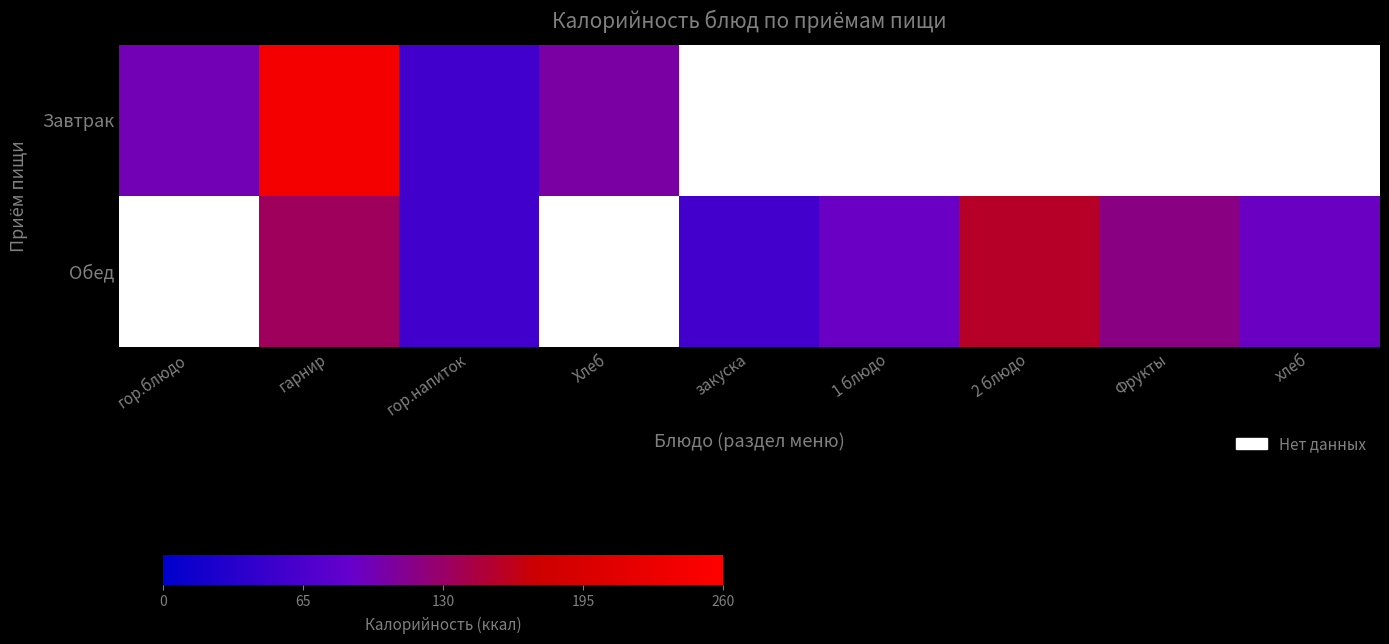

Where is Завтрак nearest to the value 149?

Хлеб